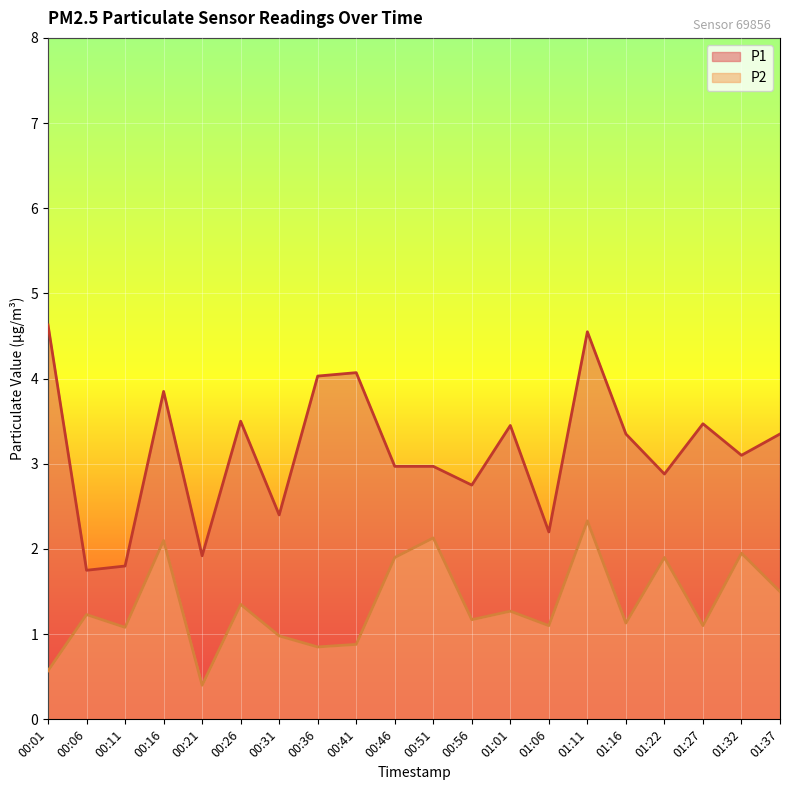

Which has a higher value, 00:26 or 00:11?

00:26